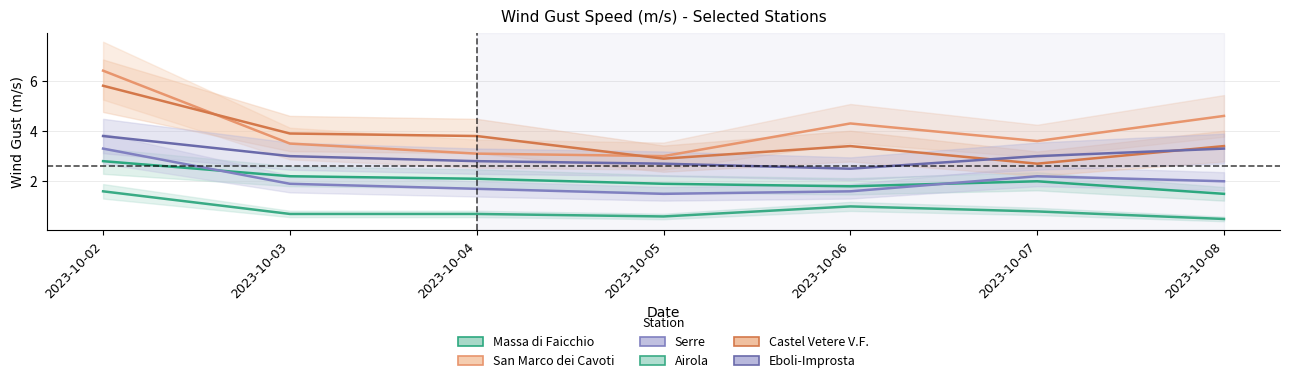

Which has a higher value, 2023-10-06 or 2023-10-08?

2023-10-06